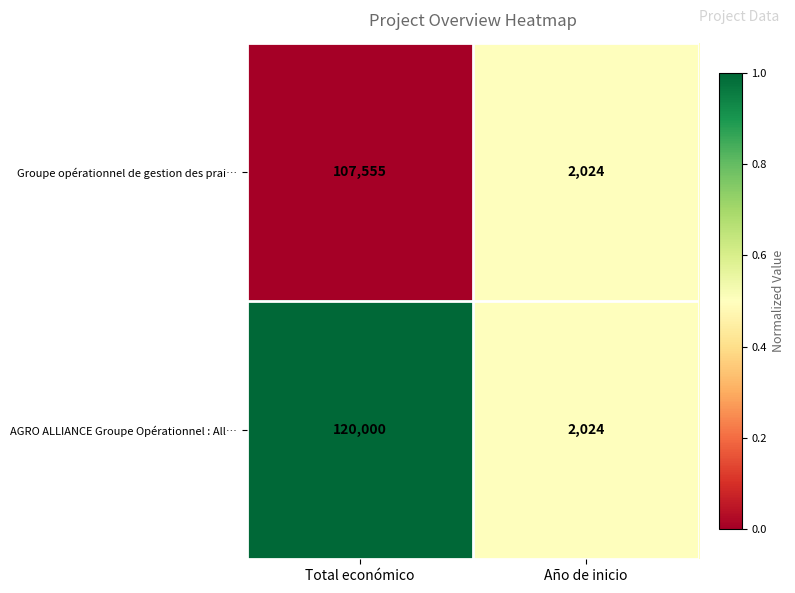

Which series has the largest total across all categories?

AGRO ALLIANCE Groupe Opérationnel : All…